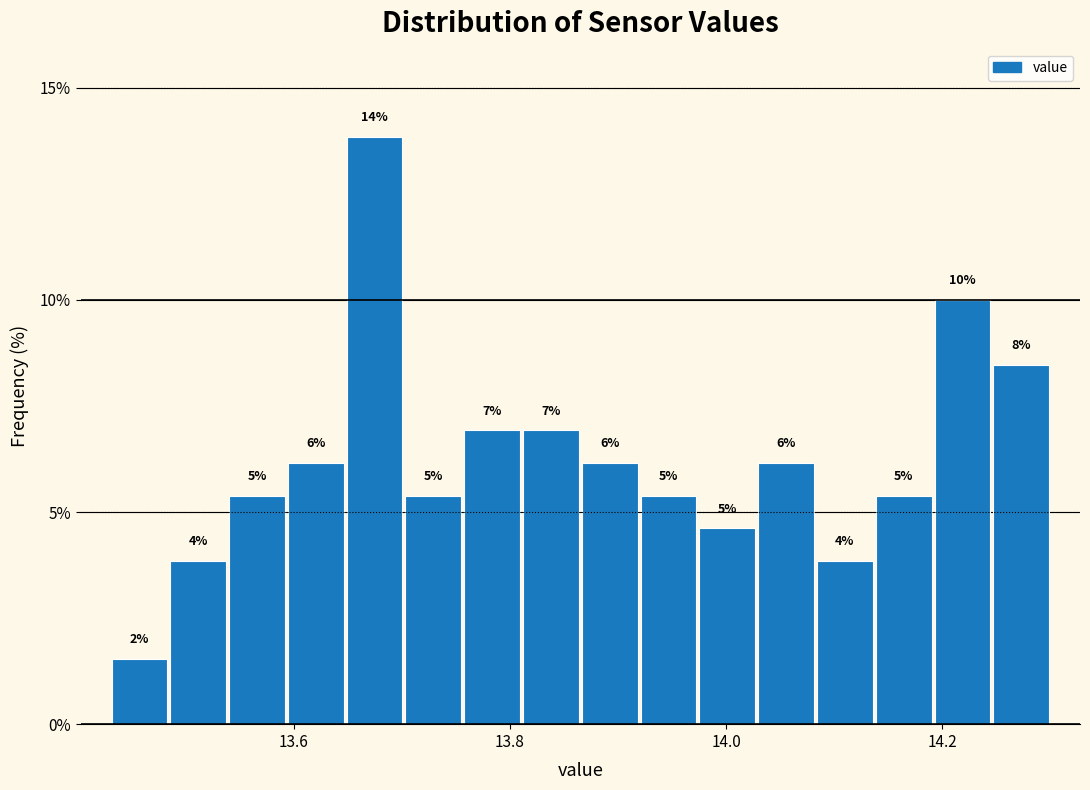

Around what value on the x-axis is the tallest bar? Give the approximate position of its centre, as read against the axis.

13.68